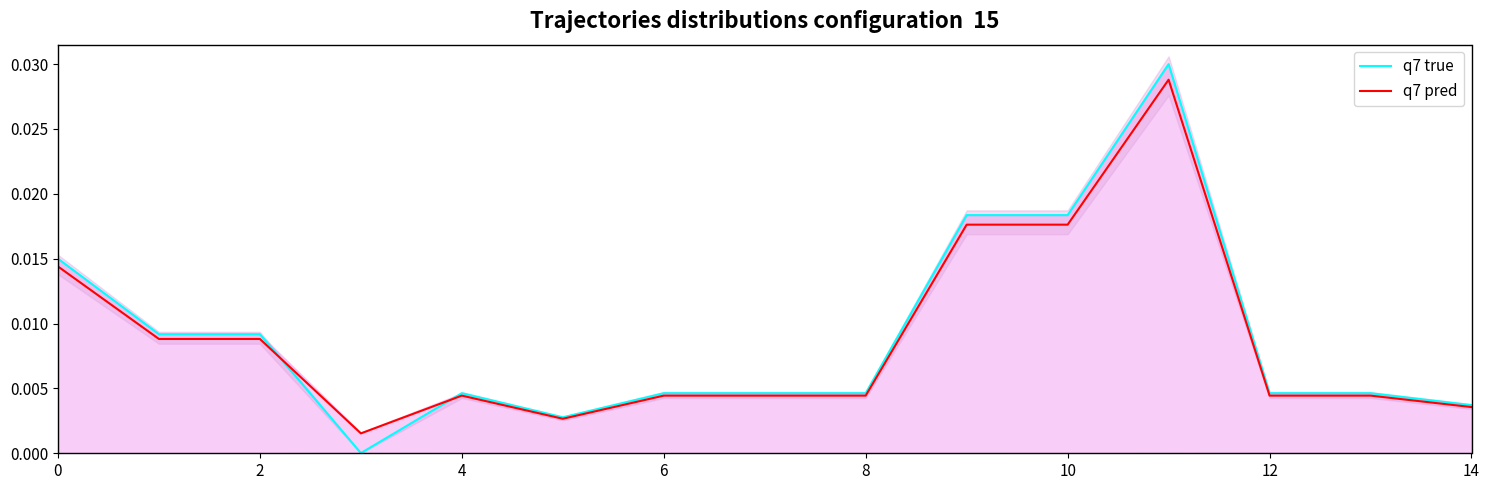

Which series ends up on top after the final intersection of q7 true and q7 pred?

q7 true